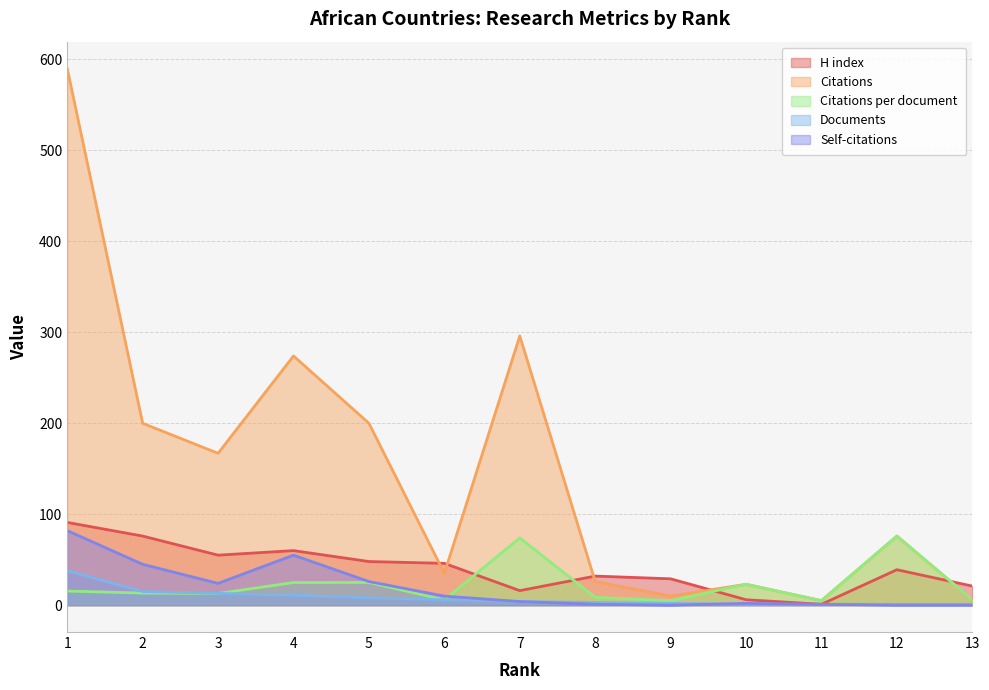

What is the total value across all series at 10?

55.0